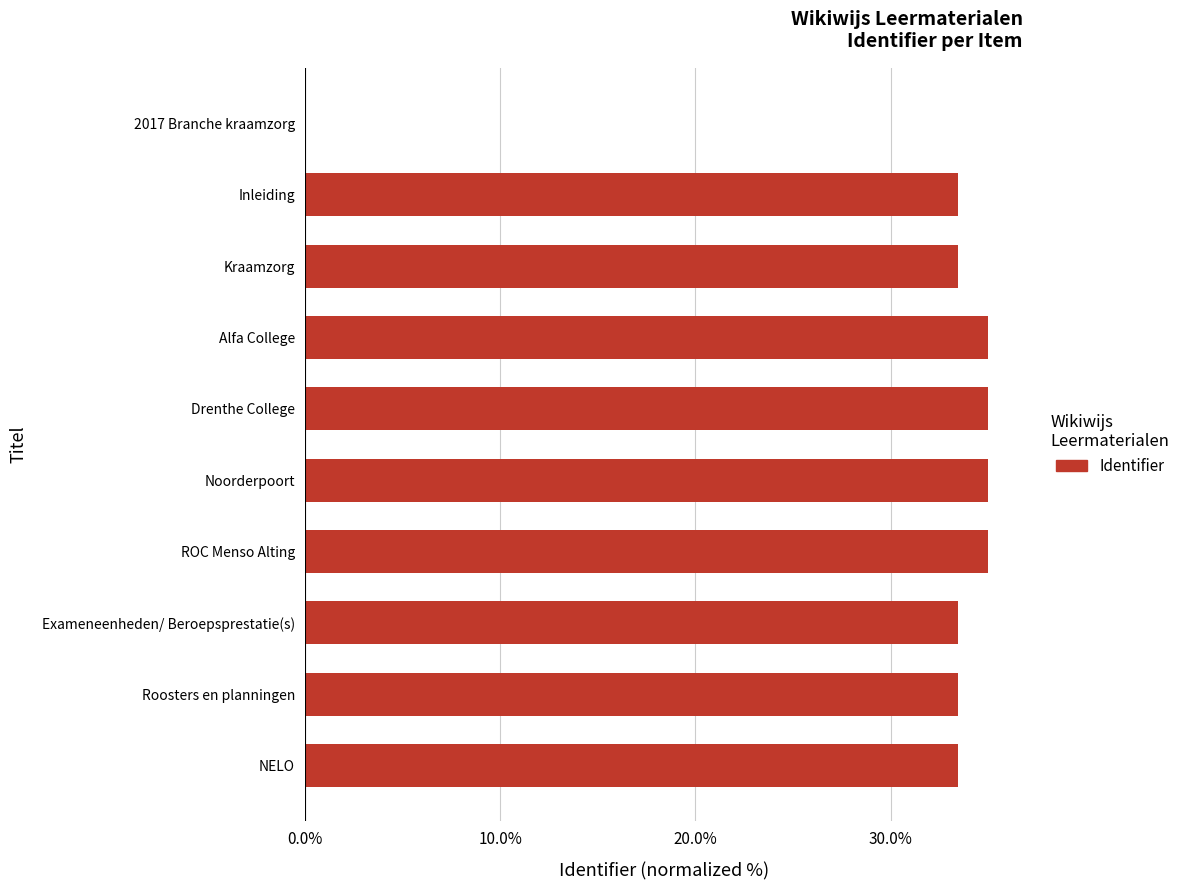

What is the maximum value shown in the chart?

35.0